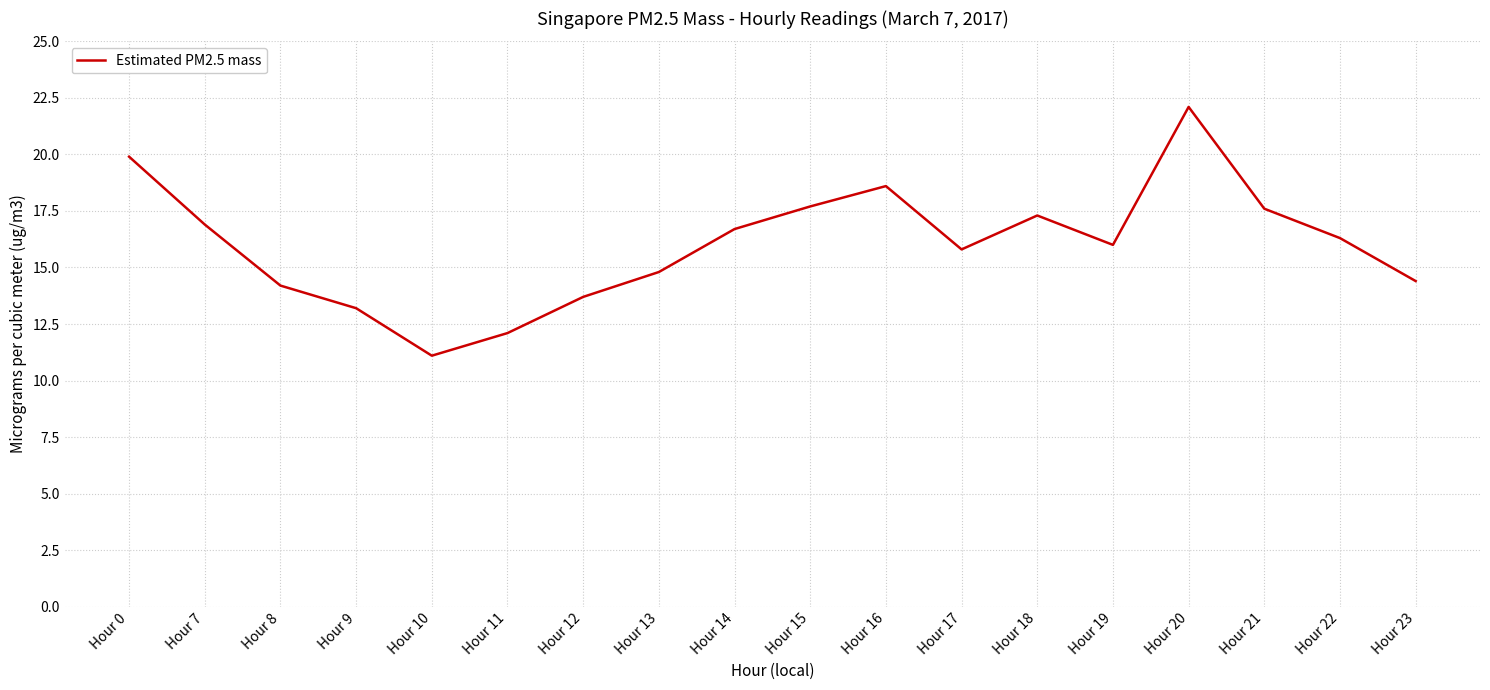

Where does the data first go above 16?

Hour 0